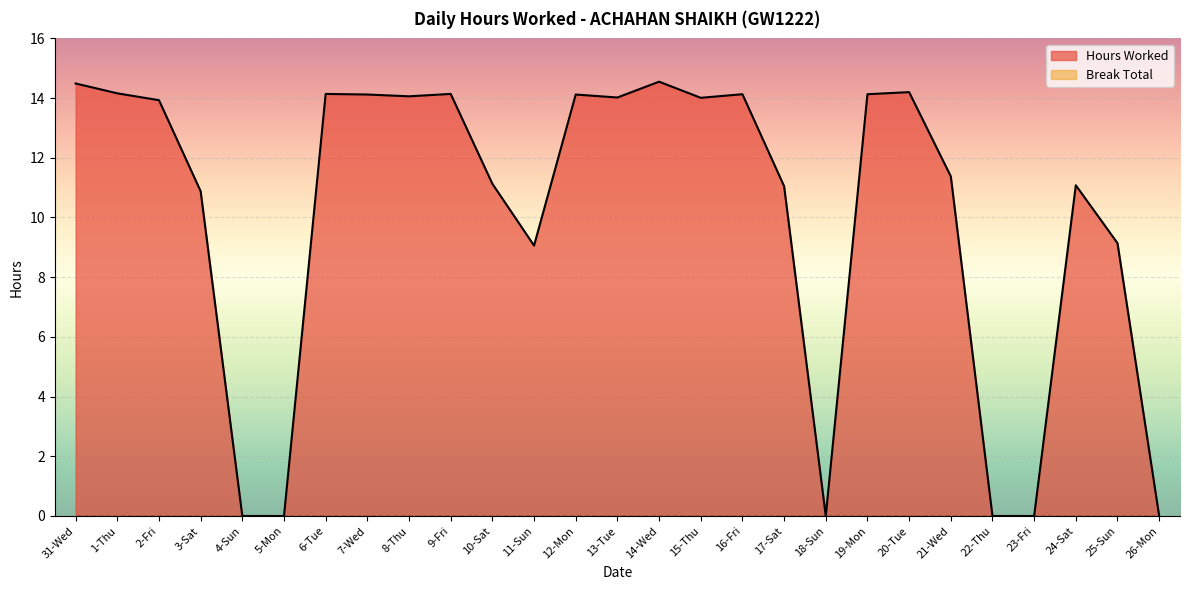

Reading left to right, list all the values displayed in this chart.

31-Wed=14.5	1-Thu=14.2	2-Fri=13.9	3-Sat=10.9	4-Sun=0.0	5-Mon=0.0	6-Tue=14.1	7-Wed=14.1	8-Thu=14.1	9-Fri=14.1	10-Sat=11.1	11-Sun=9.1	12-Mon=14.1	13-Tue=14.0	14-Wed=14.6	15-Thu=14.0	16-Fri=14.1	17-Sat=11.1	18-Sun=0.0	19-Mon=14.1	20-Tue=14.2	21-Wed=11.4	22-Thu=0.0	23-Fri=0.0	24-Sat=11.1	25-Sun=9.1	26-Mon=0.0